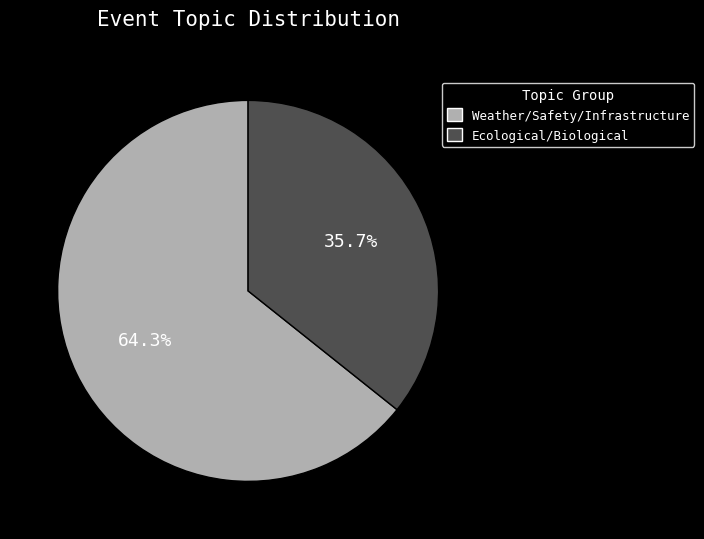

Is there any slice that represents more than half of the pie?

Yes